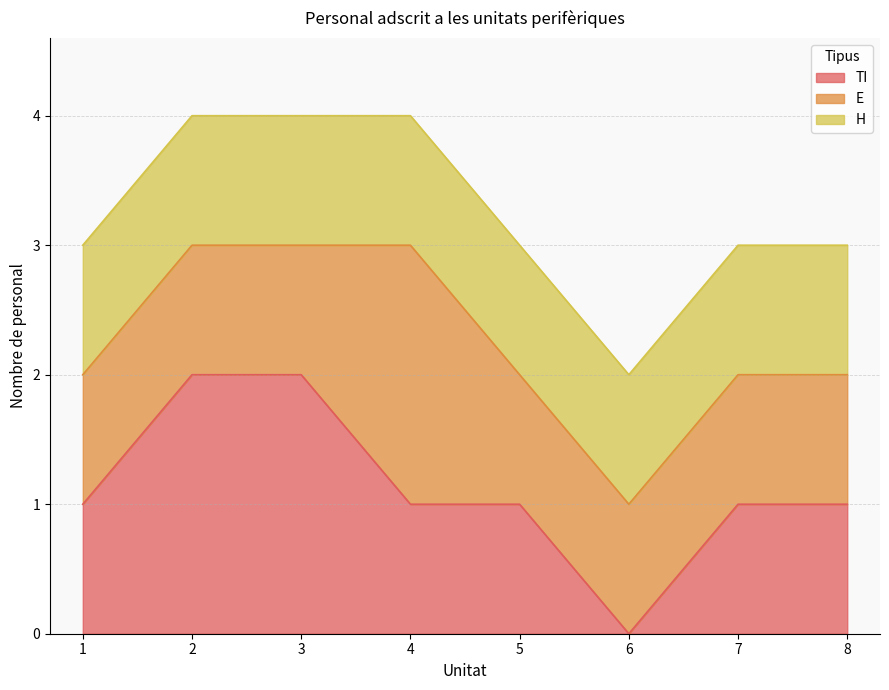

What is the spread (max minus min) of values at 4?

1